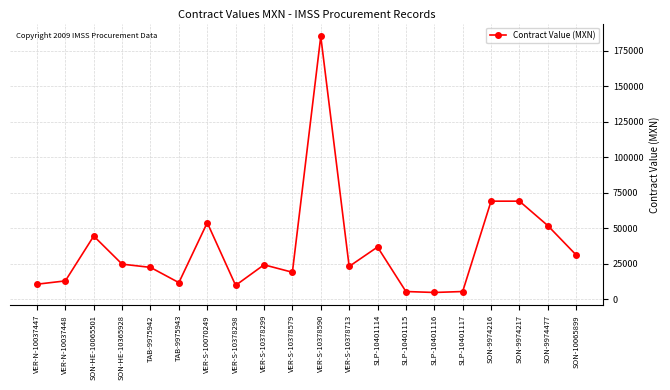

What is the value of the 18th point from the left?

69000.0